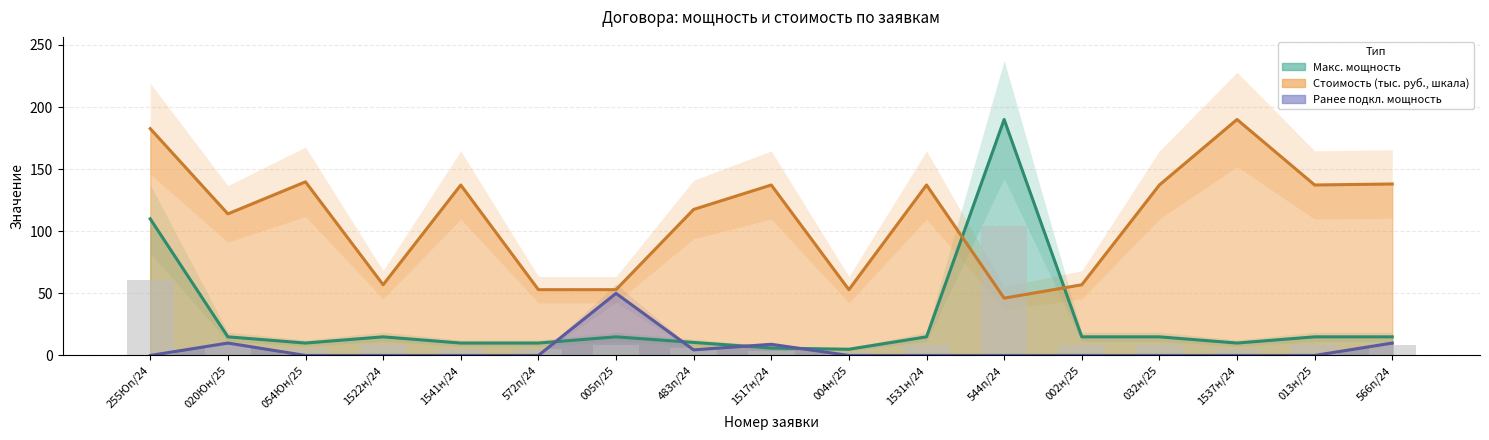

What are all the series names shown in the legend?

Макс. мощность, Ранее подкл. мощность, Стоимость (тыс. руб.)